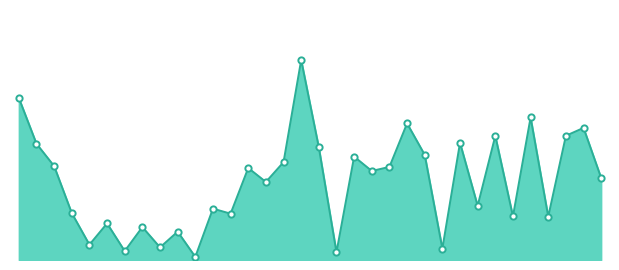

What is the sum of all values?

19519